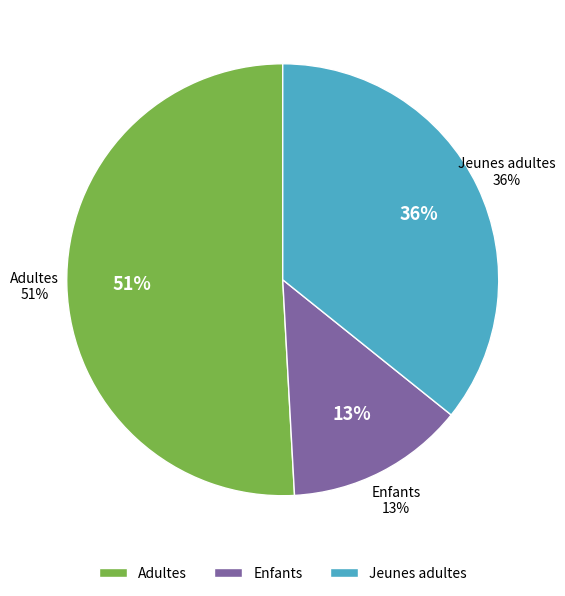

True or false: Jeunes adultes accounts for 48% of the total.

False